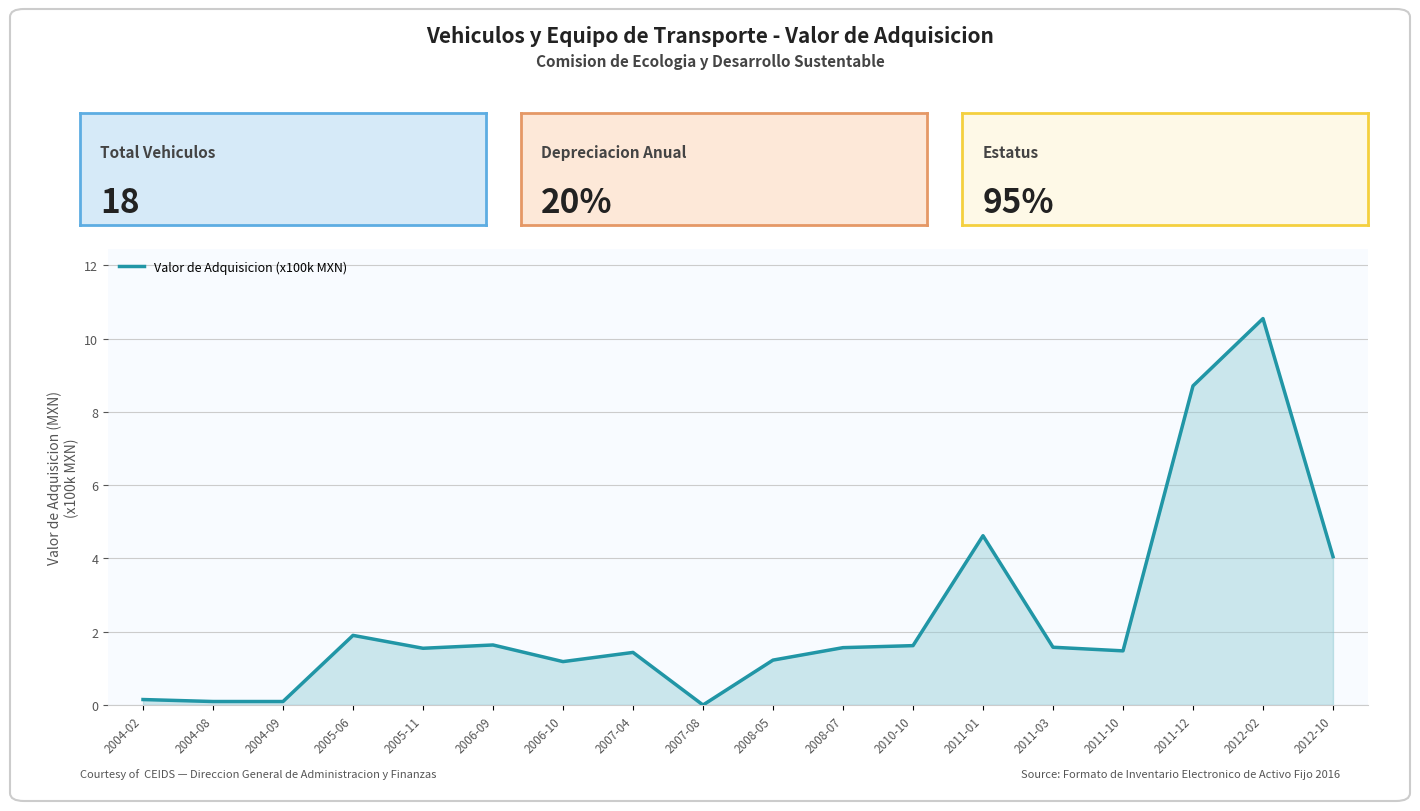

What is the change in value from 2004-08 to 2012-10?

+4.0